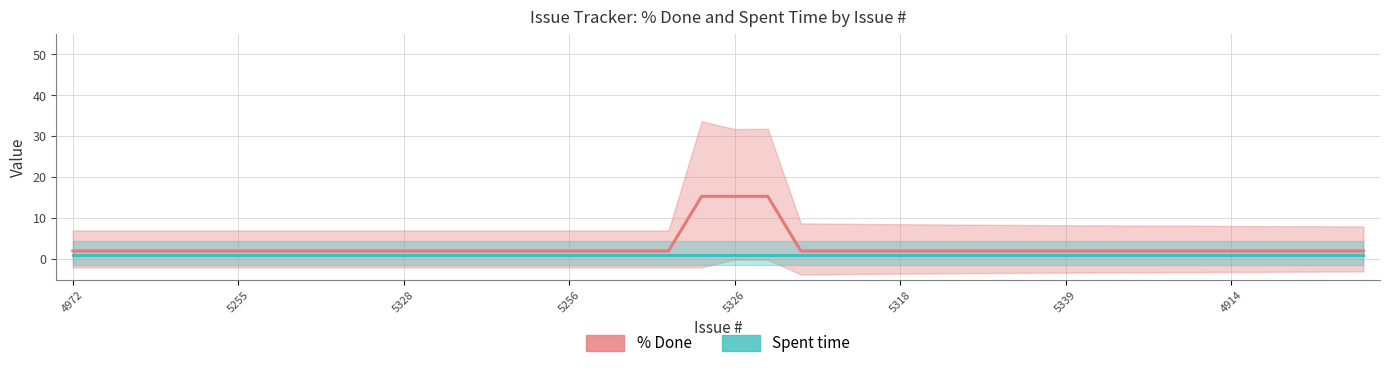

Does the chart display data point markers on the line(s)?

No